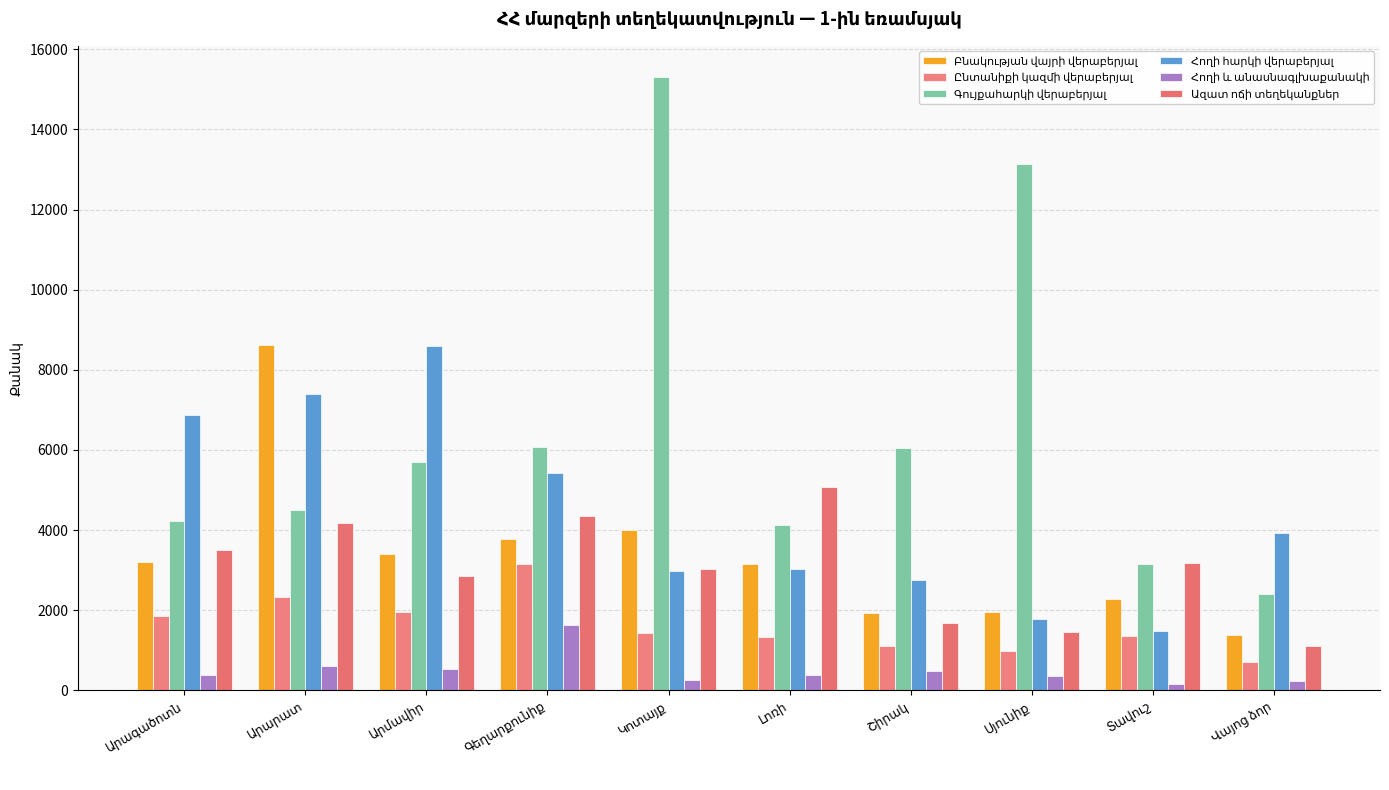

How many series are shown in this chart?

6